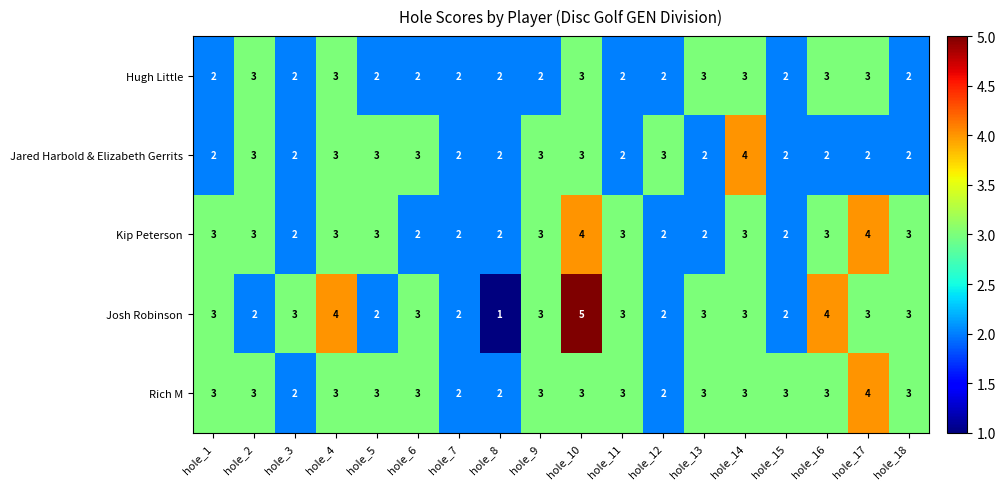

What is the difference between the maximum and minimum values in the Josh Robinson series?

4